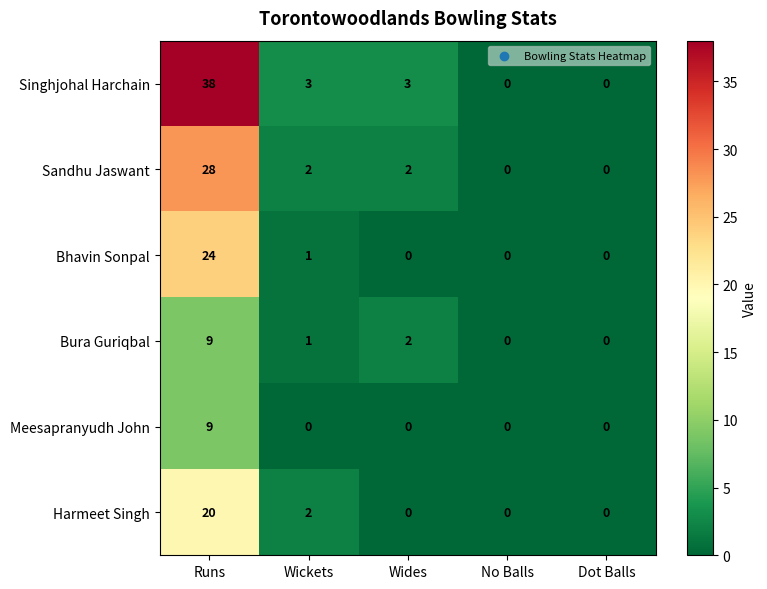

Which series changed the most between Wickets and Dot Balls?

Singhjohal Harchain